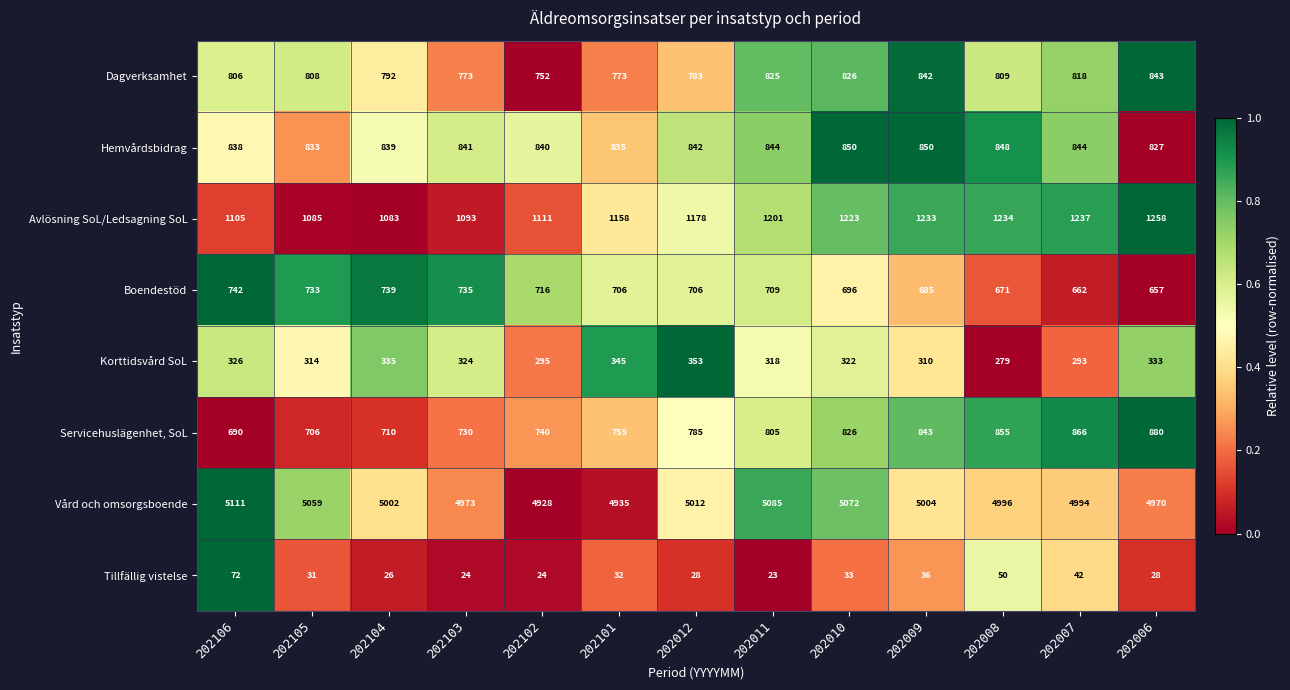

At which category does the chart reach its peak across all series?

202106